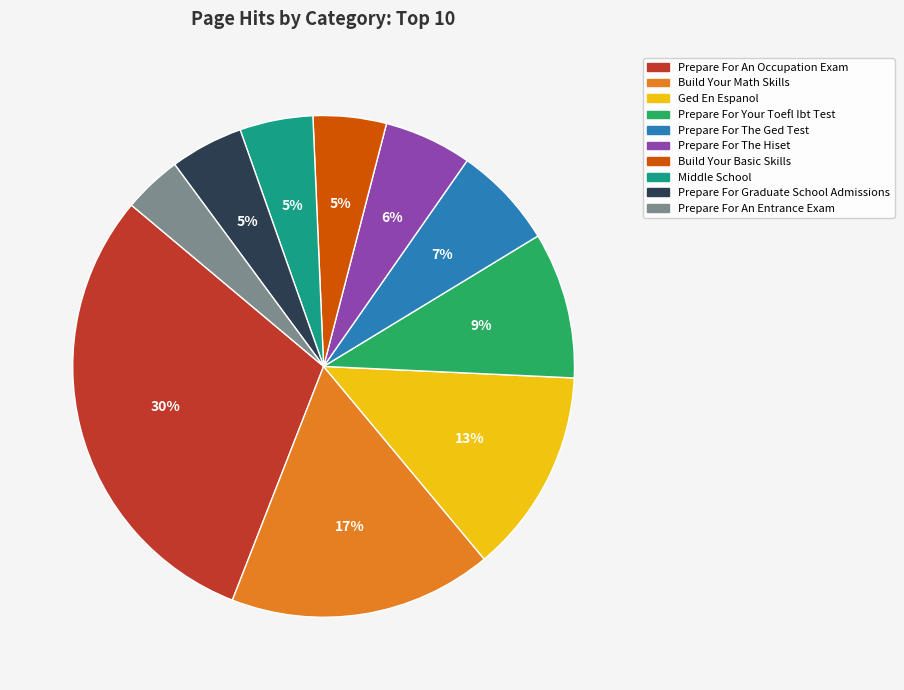

Combined, do Build Your Basic Skills and Build Your Math Skills account for over 50%?

No